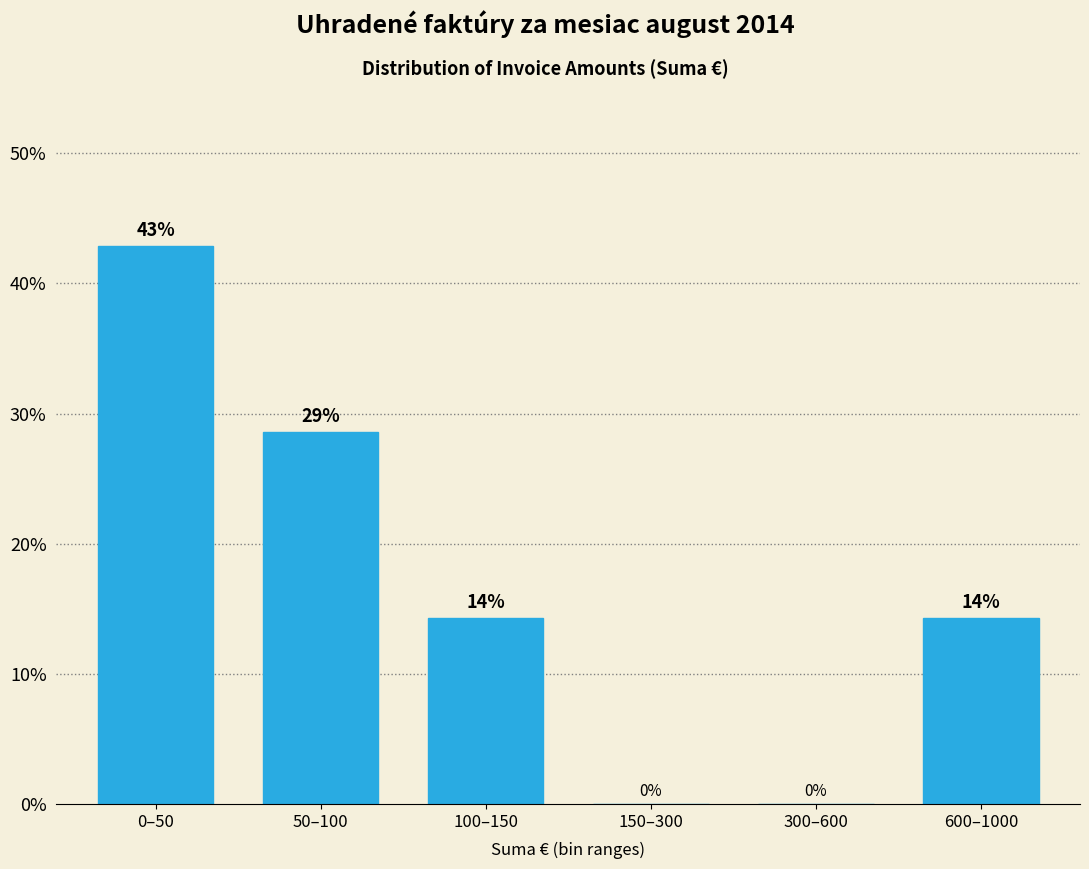

Between 0–50 and 300–600, which is larger?

0–50